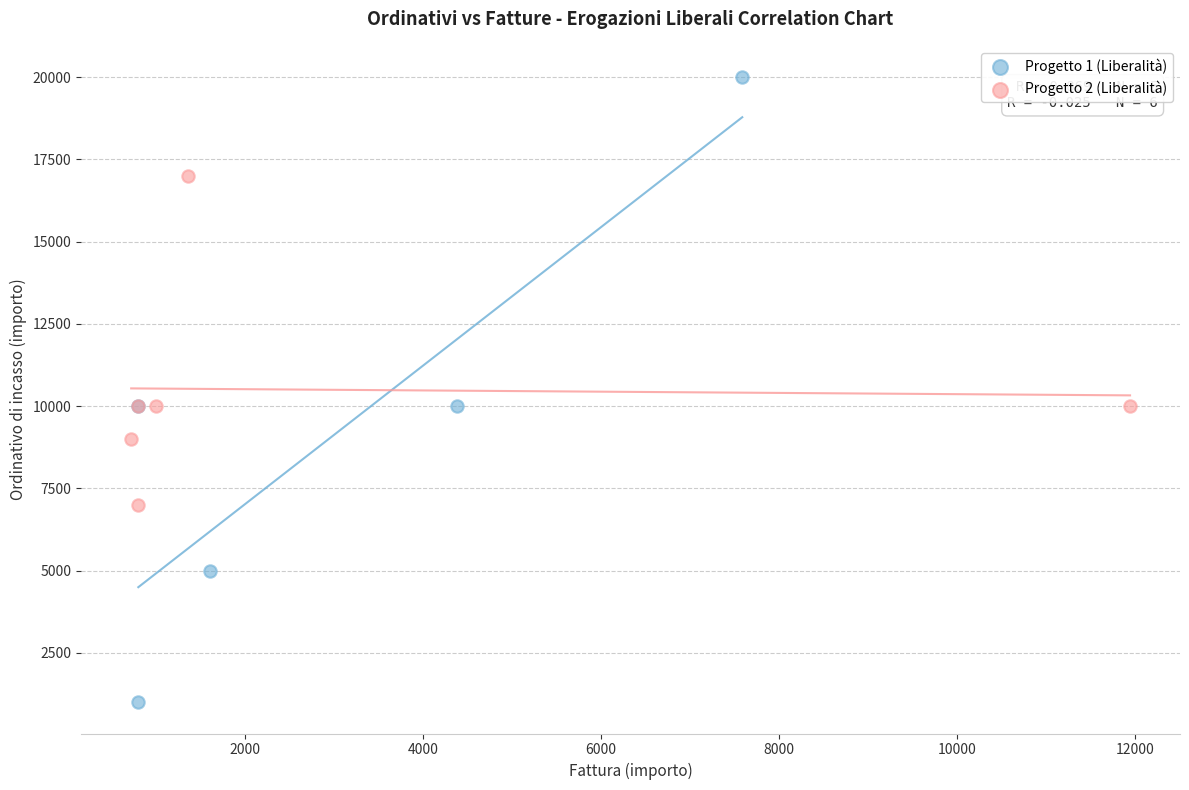

Which series has the widest spread of Y values?

Progetto 1 (Liberalità)